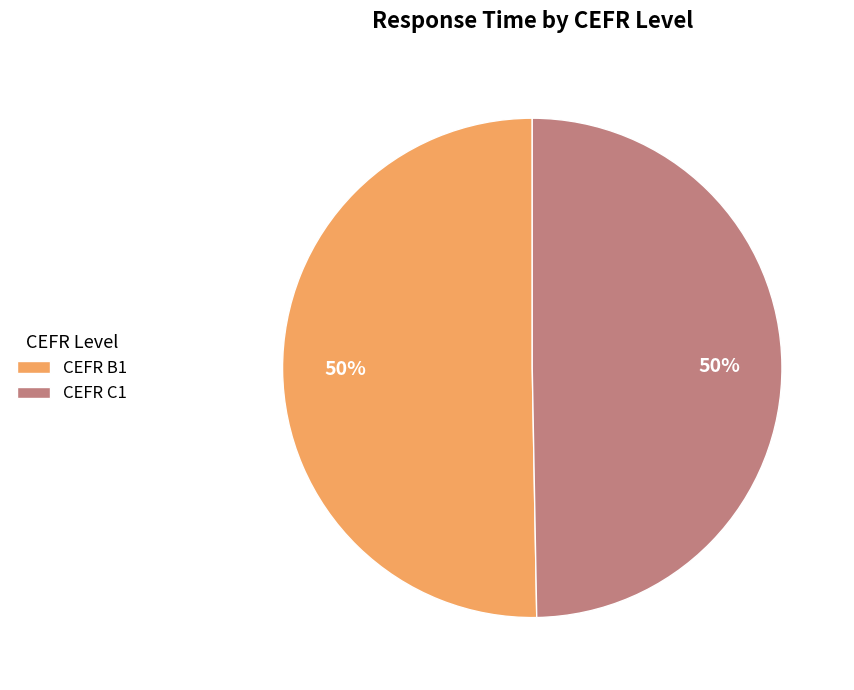

The CEFR B1 slice represents 38% of the pie. True or false?

False